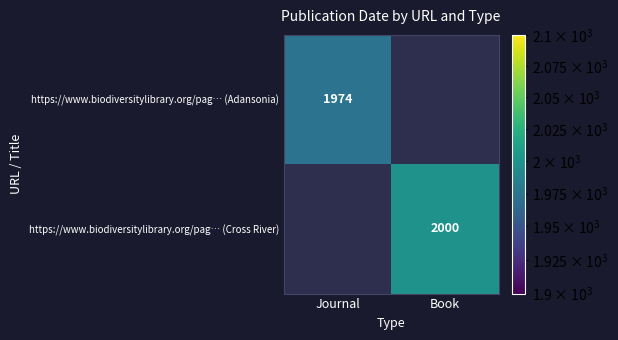

True or false: https://www.biodiversitylibrary.org/pag… (Adansonia) has a value of 2768 at Journal.

False